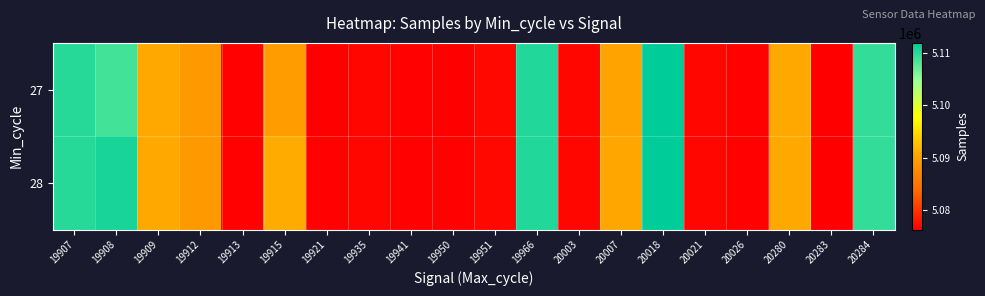

Reading left to right, list all the values displayed in this chart.

27: 19907=5109896	19908=5108739	19909=5090849	19912=5089221	19913=5076538	19915=5089583	19921=5076329	19935=5076849	19941=5076555	19950=5076329	19951=5076924	19966=5110183	20003=5076861	20007=5090329	20018=5111832	20021=5076792	20026=5076475	20280=5090768	20283=5076341	20284=5109461
28: 19907=5109896	19908=5110698	19909=5090849	19912=5089221	19913=5076538	19915=5090911	19921=5076496	19935=5076849	19941=5076555	19950=5076538	19951=5076924	19966=5110183	20003=5076861	20007=5090685	20018=5111832	20021=5076792	20026=5076475	20280=5090768	20283=5076341	20284=5109461